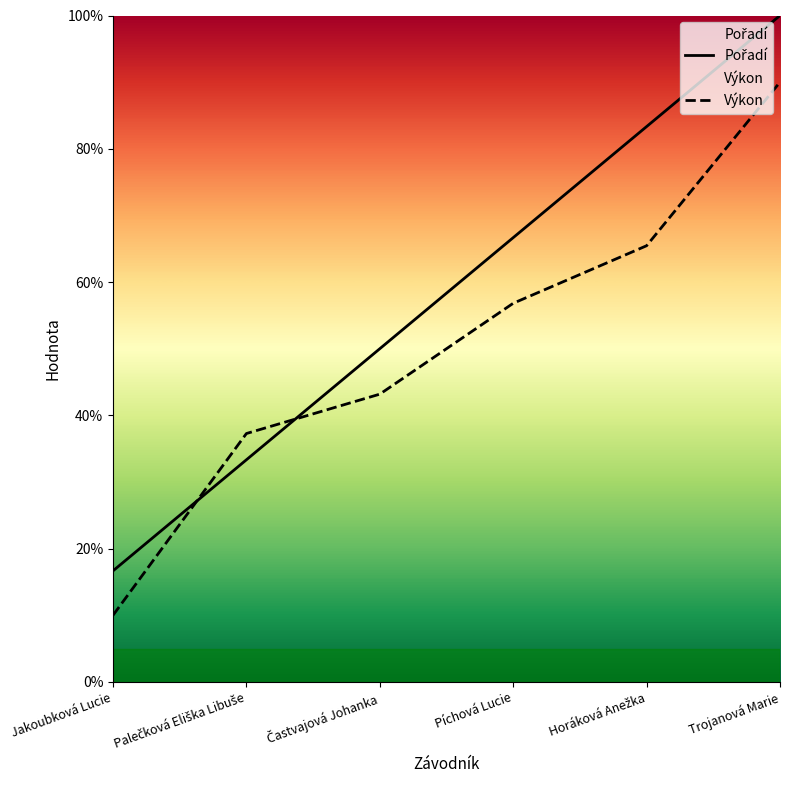

List the series in order of their peak value, lowest first.

Výkon, Pořadí